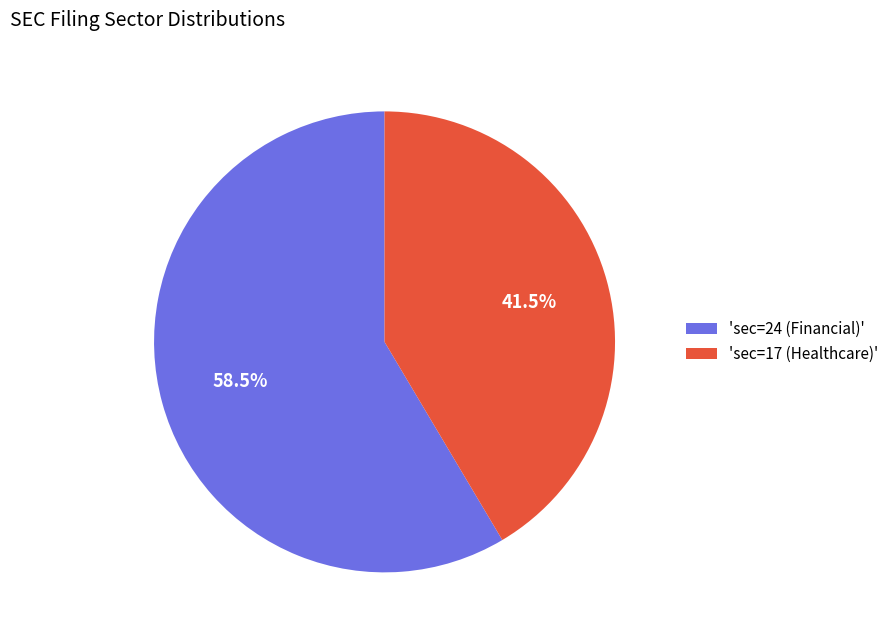

Which slice is the largest?

'sec=24 (Financial)'